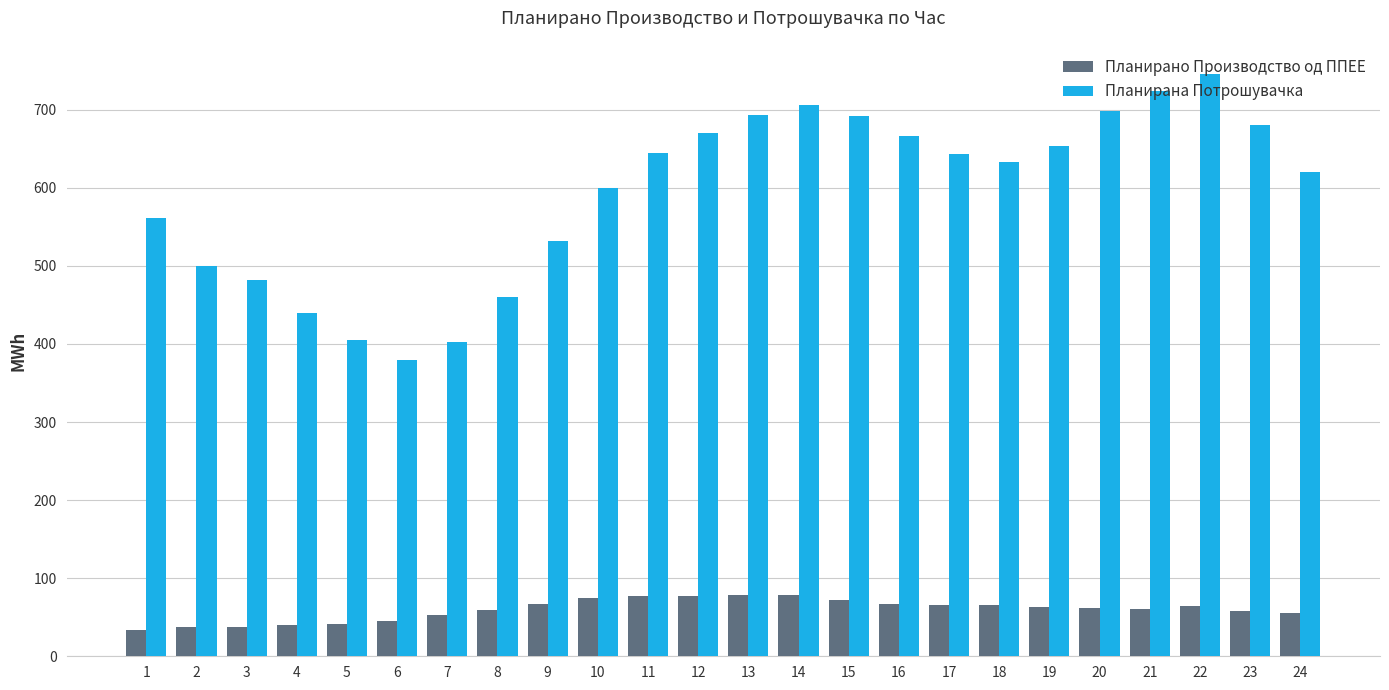

Which category has the highest value across all series?

22